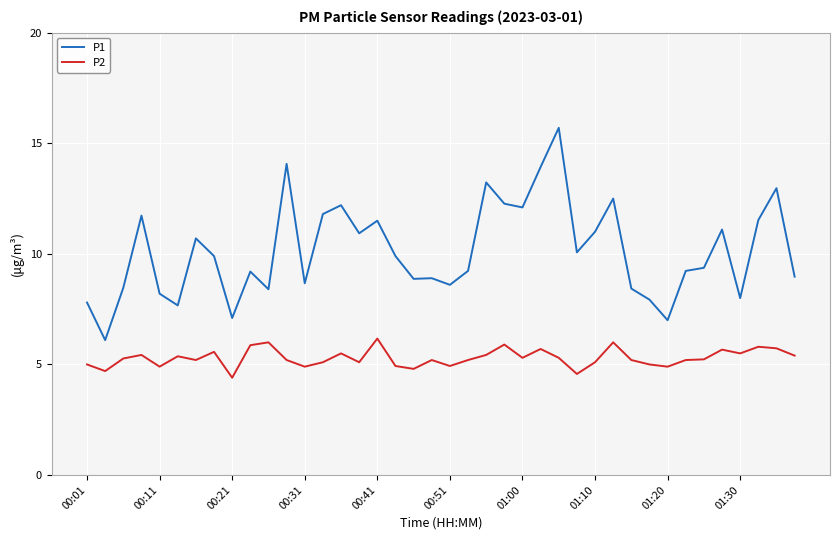

Which series has the widest spread of values?

P1